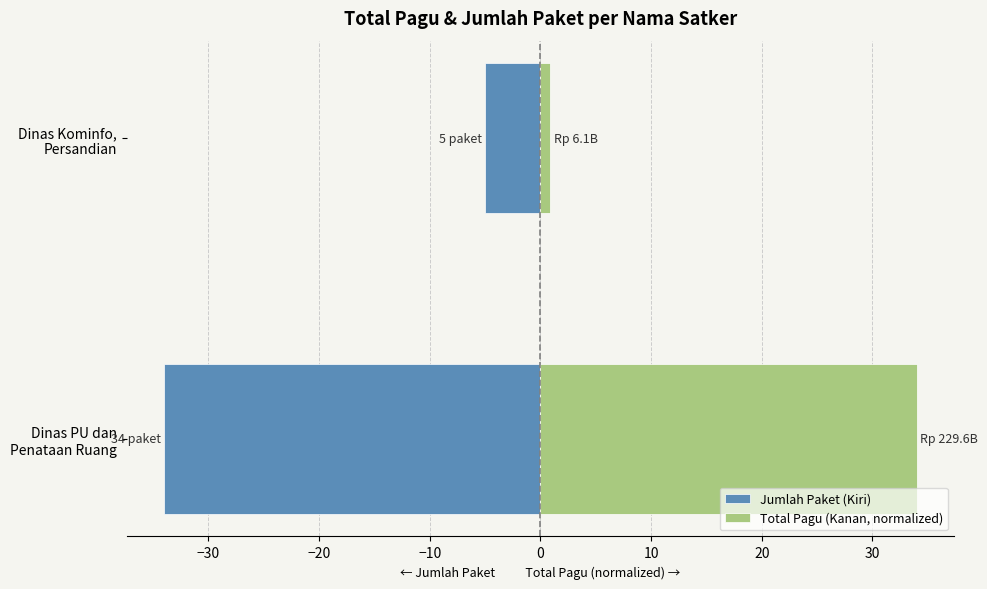

Reading left to right, what are all the values shown in this chart?

Jumlah Paket (Kiri): -34.0	-5.0
Total Pagu (Kanan, normalized): 34.0	0.9